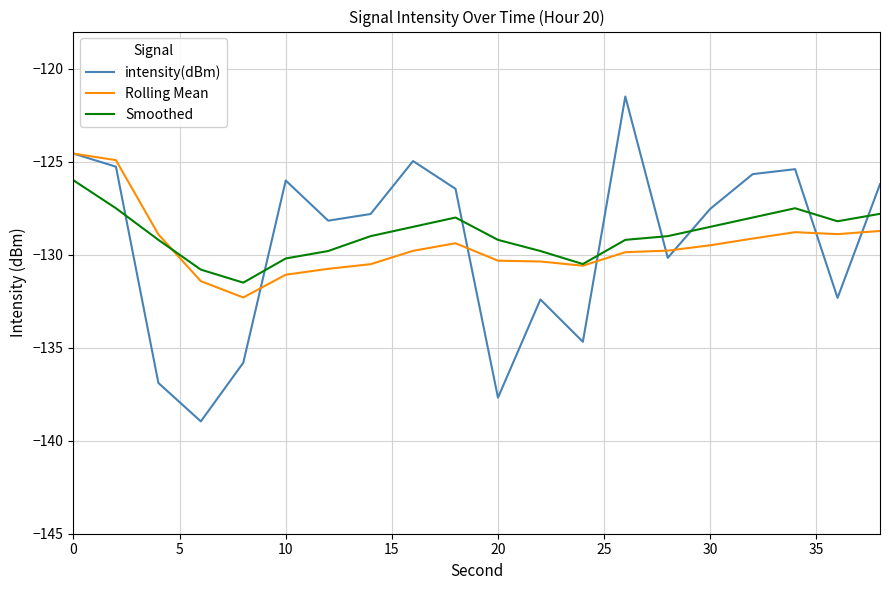

True or false: Smoothed and intensity(dBm) cross at least once.

True